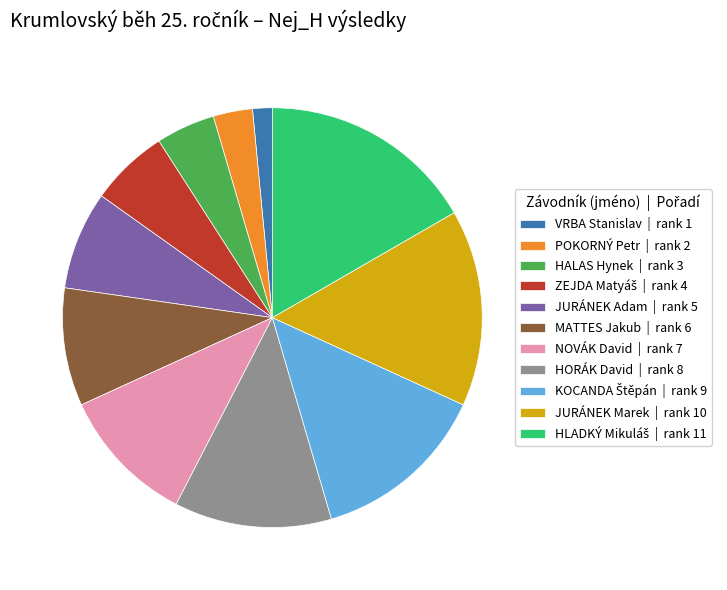

The VRBA Stanislav slice represents 2% of the pie. True or false?

True